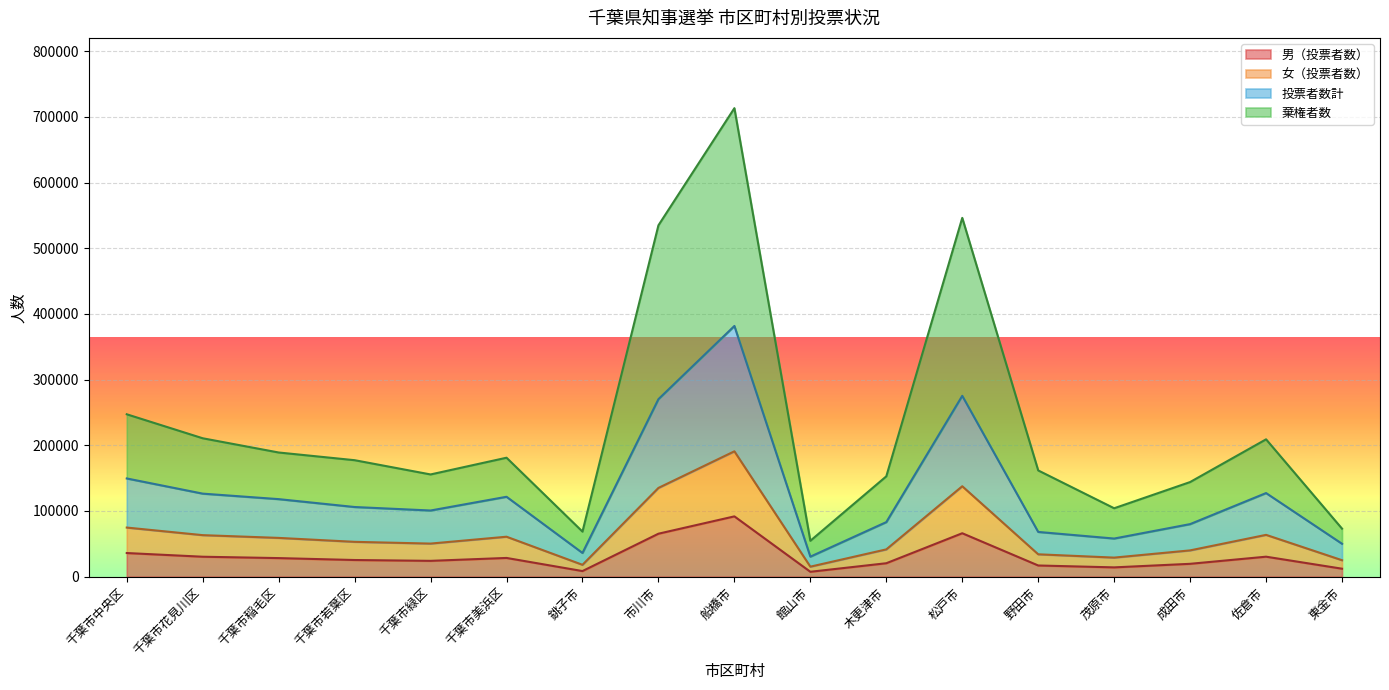

What are all the series names shown in the legend?

男（投票者数）, 女（投票者数）, 投票者数計, 棄権者数